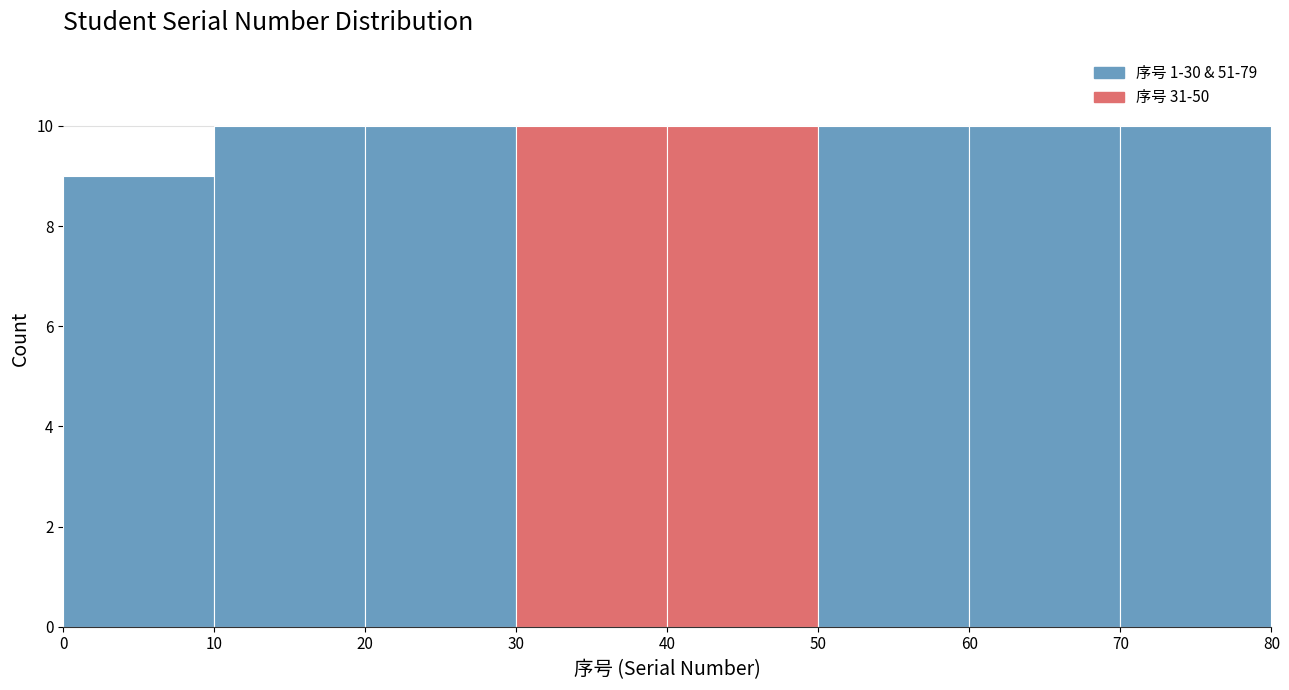

Reading left to right, transcribe this chart: for each bar, give the range it covers on the x-axis and its height. The values are not printed on the chart, so give them approximately, as read against the axis.

0 to 10: 9
10 to 20: 10
20 to 30: 10
30 to 40: 10
40 to 50: 10
50 to 60: 10
60 to 70: 10
70 to 80: 10